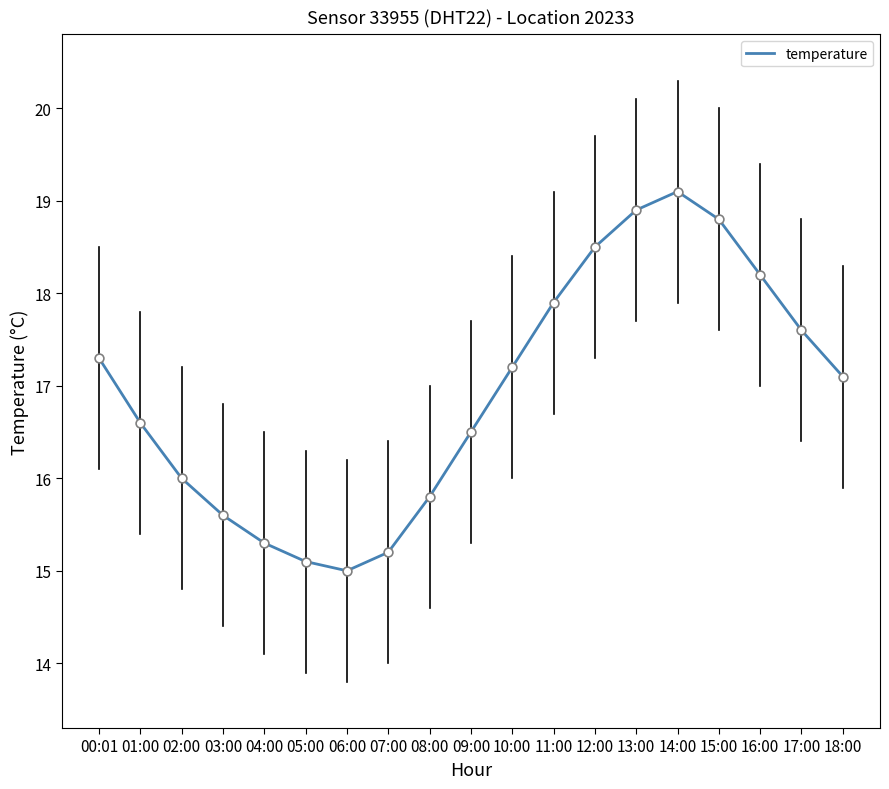

Which has a higher value, 16:00 or 10:00?

16:00